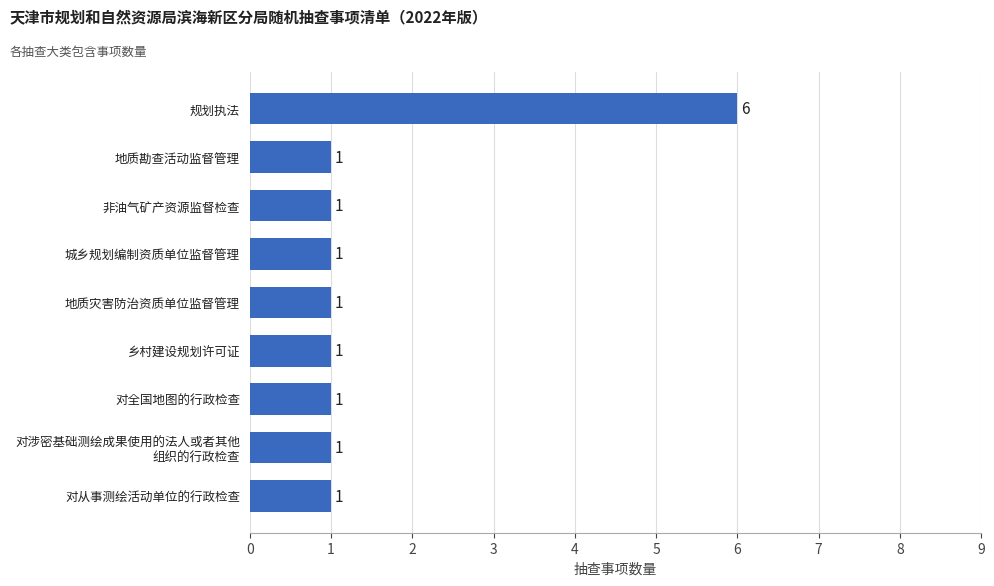

The chart shows a value of 1 at 乡村建设规划许可证. True or false?

True